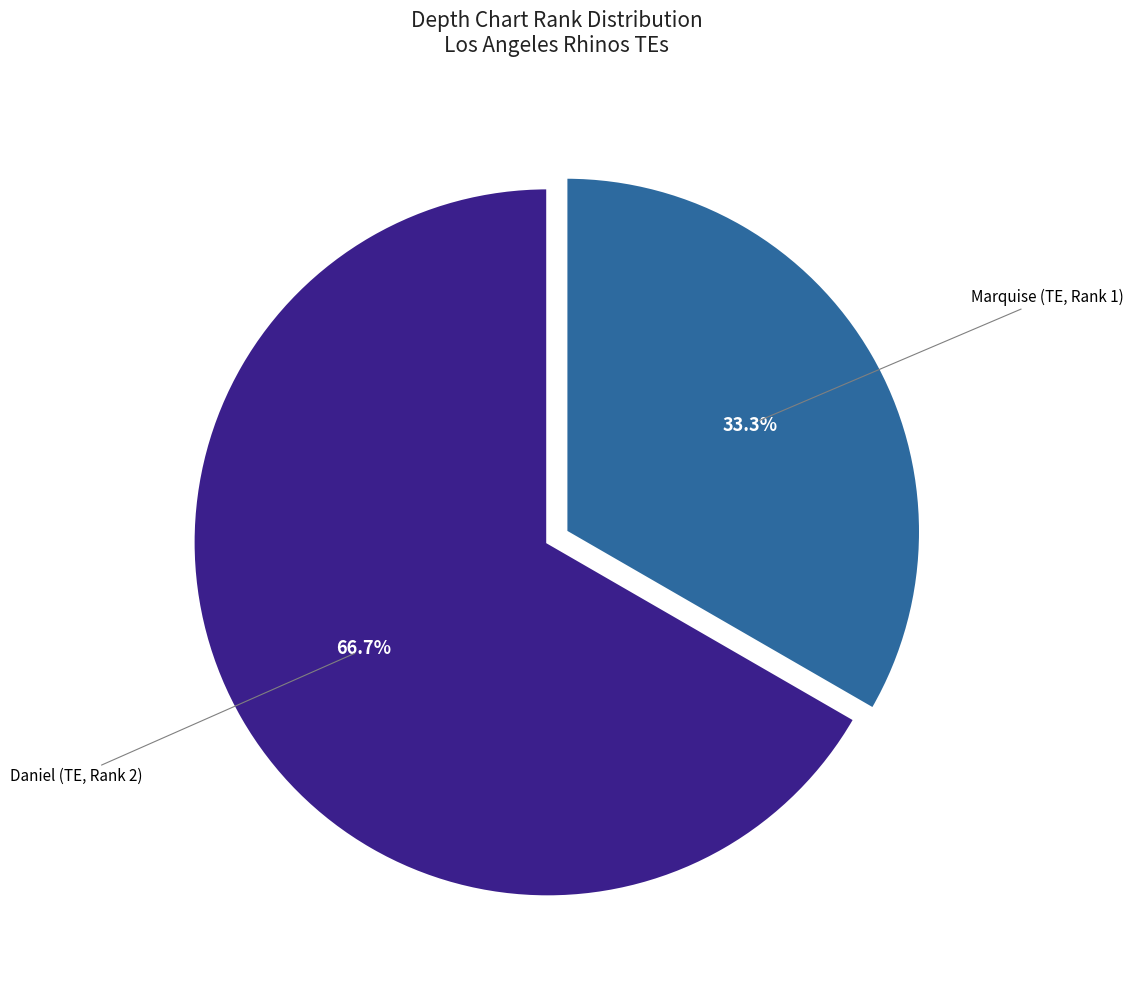

What percentage is the Marquise (TE, Rank 1) slice, to the nearest percent?

33%